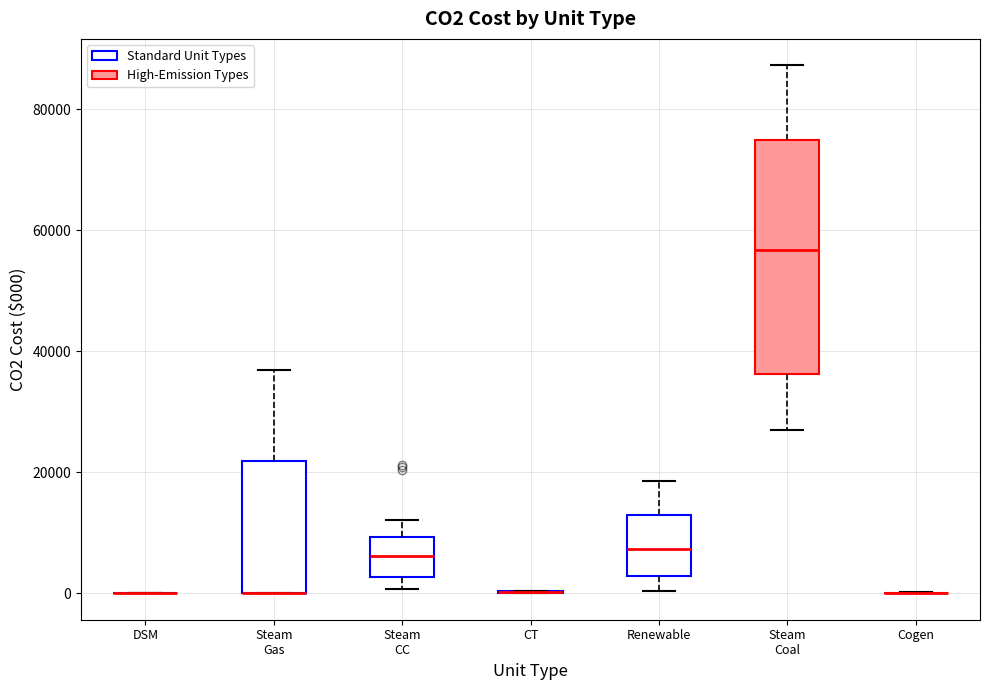

Reading left to right, transcribe this box plot: for each box, give where its median line is, the range the box spans, and where its two whiskers end, as read against the y-axis. The values are not printed on the chart, so give them approximately, as read against the axis.

DSM: box collapsed to a line at 0, whiskers 0 to 0
Steam Gas: median 0 (drawn on the box's lower edge), box 0 to 22000, whiskers 0 to 36000
Steam CC: median 6000, box 2000 to 10000, whiskers 0 to 12000
CT: box collapsed to a line at 0, whiskers 0 to 0
Renewable: median 8000, box 2000 to 12000, whiskers 0 to 18000
Steam Coal: median 56000, box 36000 to 74000, whiskers 26000 to 88000
Cogen: box collapsed to a line at 0, whiskers 0 to 0